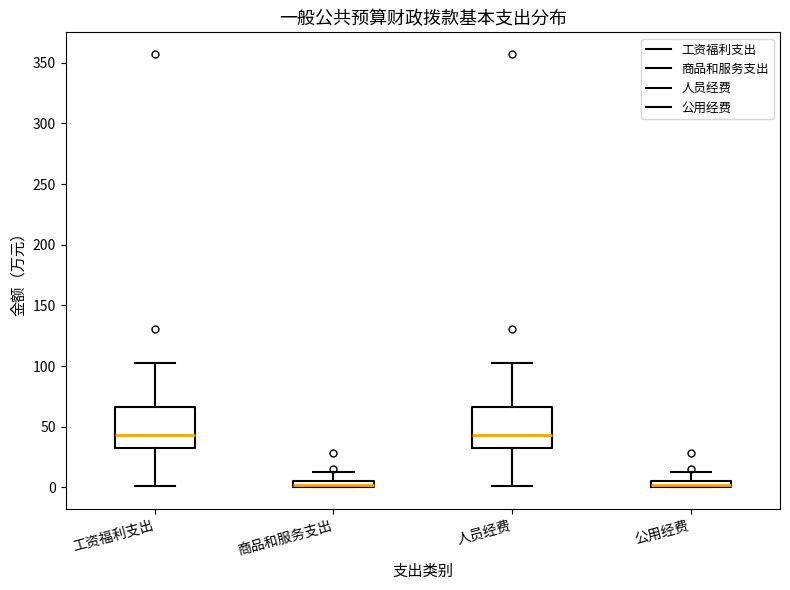

Where is the upper edge of the box for 公用经费 on the y-axis? The values are not printed on the chart, so give them approximately, as read against the axis.

5